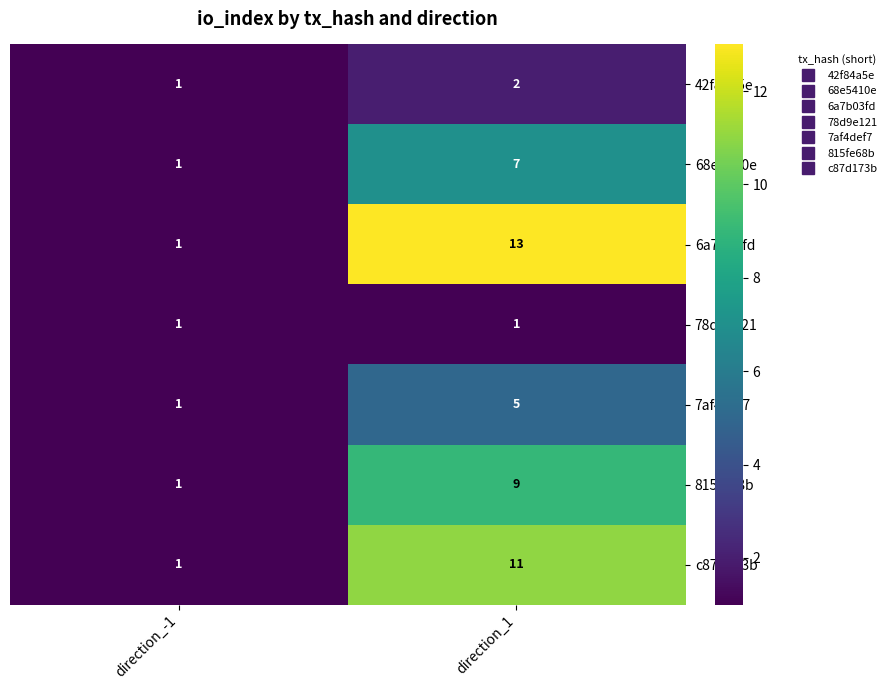

Rank the series at direction_1 from lowest to highest value.

78d9e121, 42f84a5e, 7af4def7, 68e5410e, 815fe68b, c87d173b, 6a7b03fd